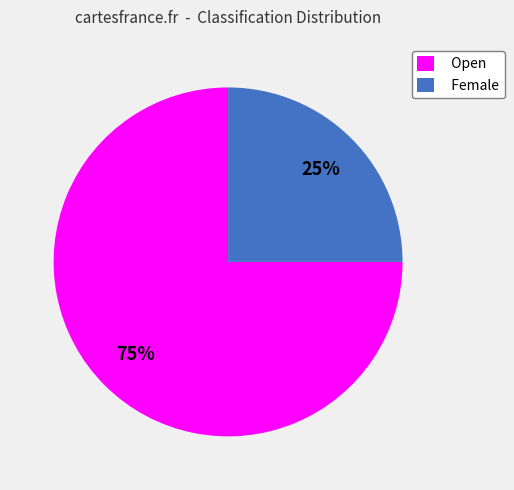

To the nearest percent, what percentage of the pie is Female?

25%